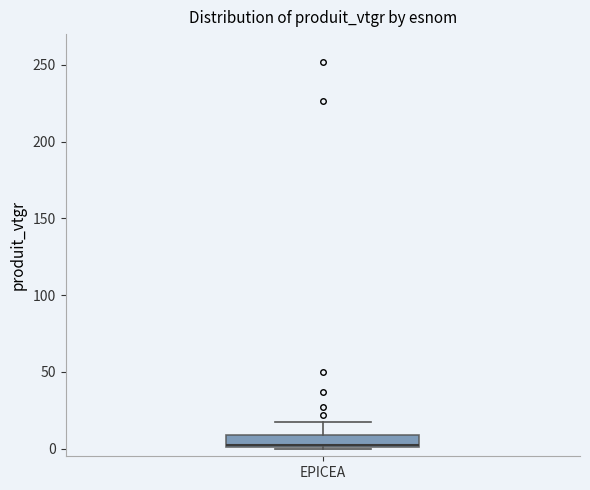

Read this box plot against the y-axis: the position of the median line, the range covered by the box, and the ends of both whiskers. The values are not printed on the chart, so give them approximately, as read against the axis.

median 0, box 0 to 10, whiskers 0 to 20